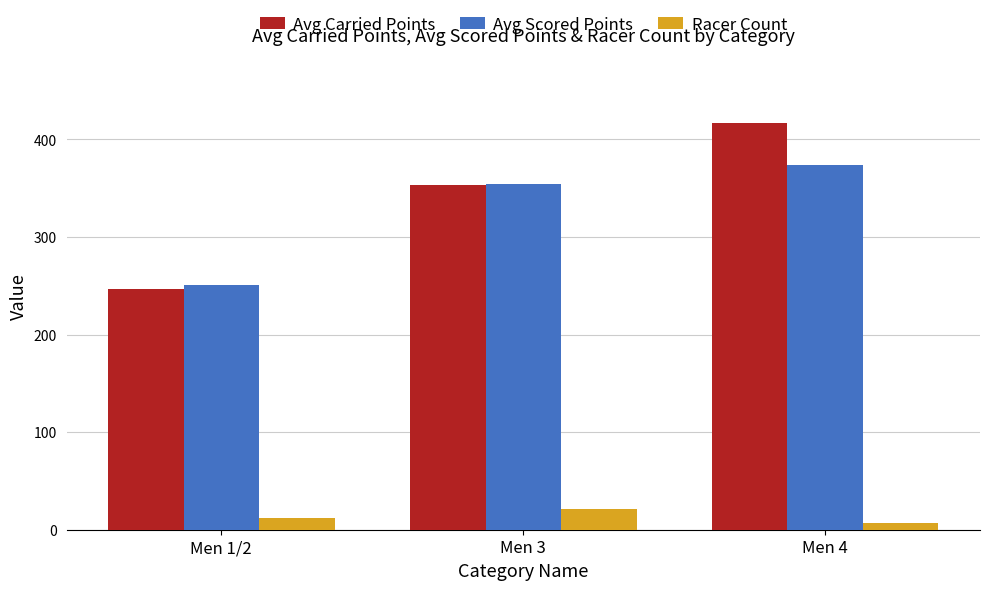

Reading left to right, extract all data points from this chart.

Avg Carried Points: 246.8	352.9	417.0
Avg Scored Points: 250.7	354.7	373.8
Racer Count: 12.0	21.0	7.0